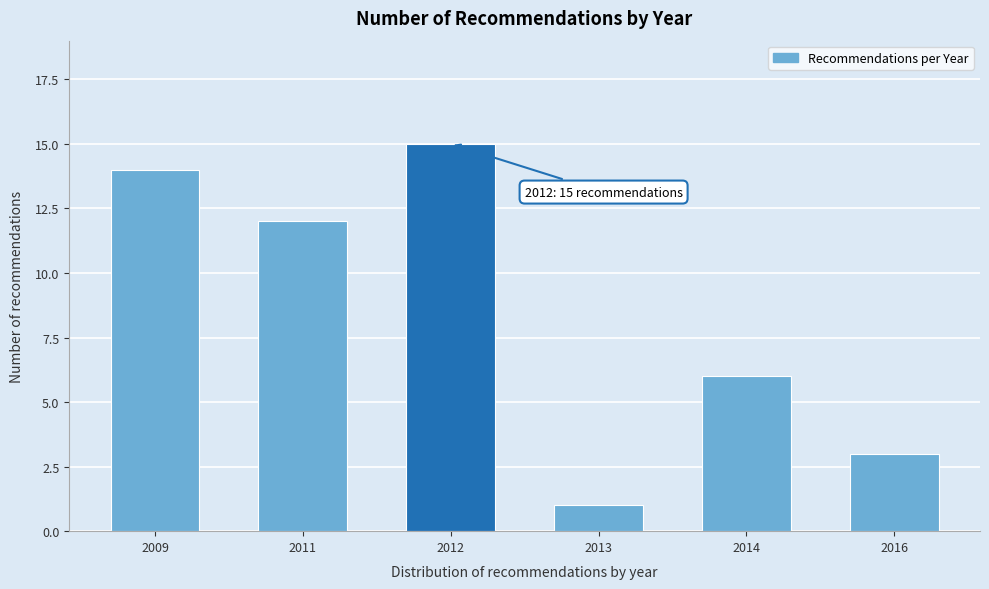

Reading right to left, list all the values displayed in this chart.

2016=3	2014=6	2013=1	2012=15	2011=12	2009=14